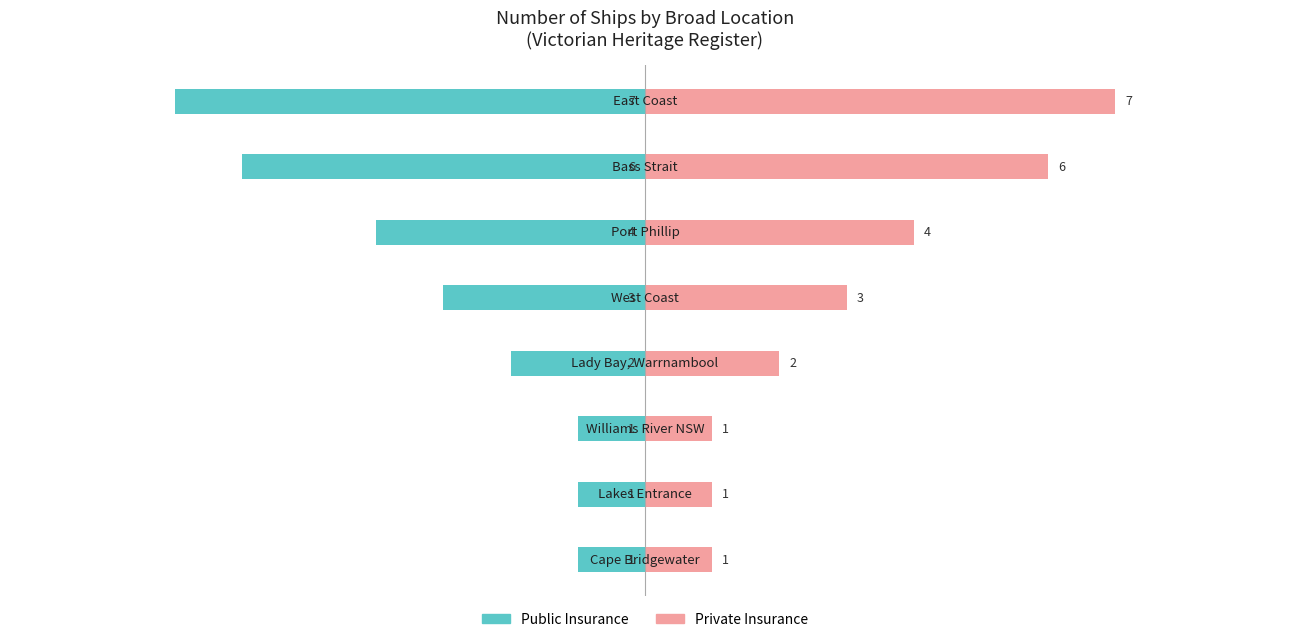

List the series in order of their overall mean, lowest first.

Public Insurance, Private Insurance